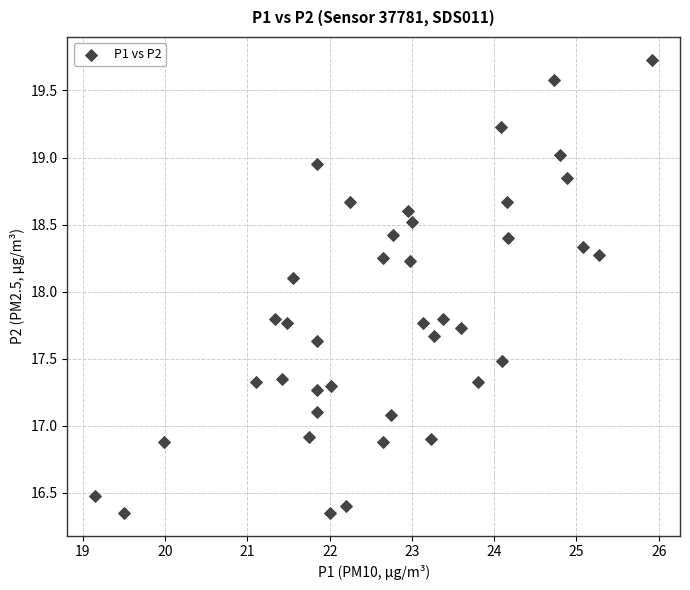

What Y value in the scatter plot is closest to 18?

18.1